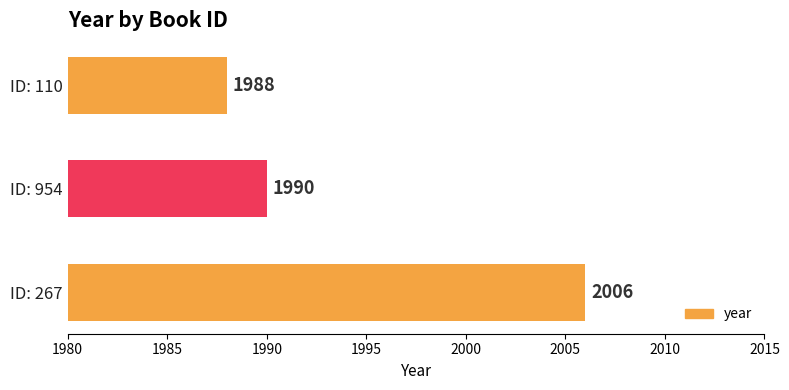

Reading bottom to top, list all the values displayed in this chart.

ID: 267=2006	ID: 954=1990	ID: 110=1988